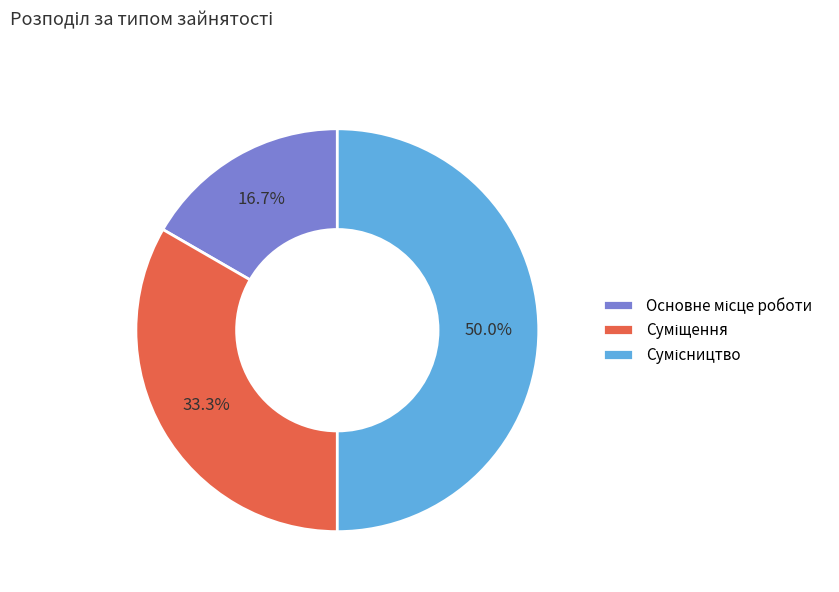

To the nearest percent, what is the difference between the Сумісництво and Суміщення slice percentages?

17%